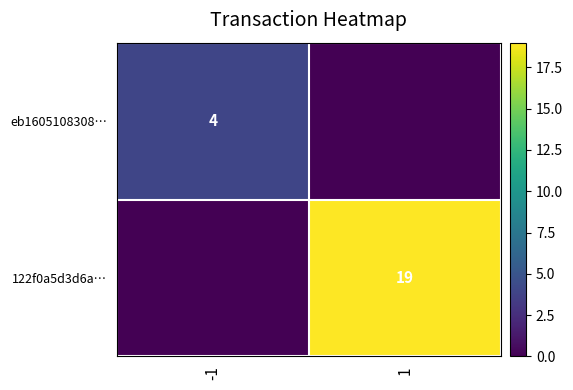

The value of eb1605108308… at -1 is 1. True or false?

False